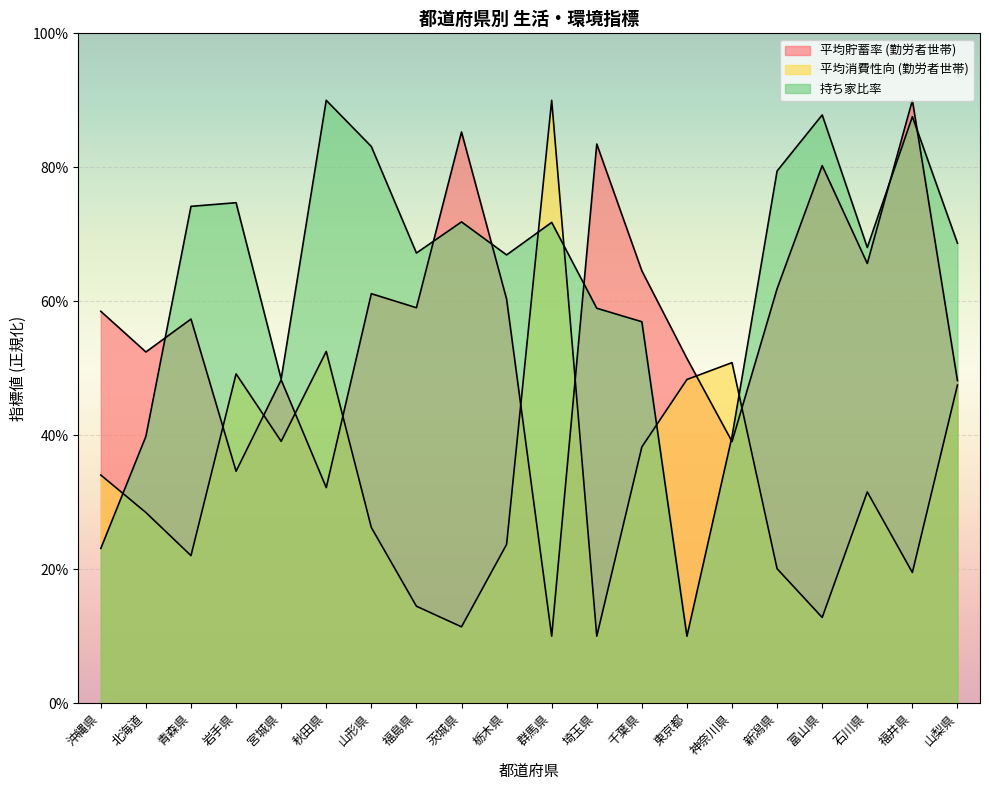

True or false: 平均消費性向 (勤労者世帯) has a value of 51.6 at 石川県.

False